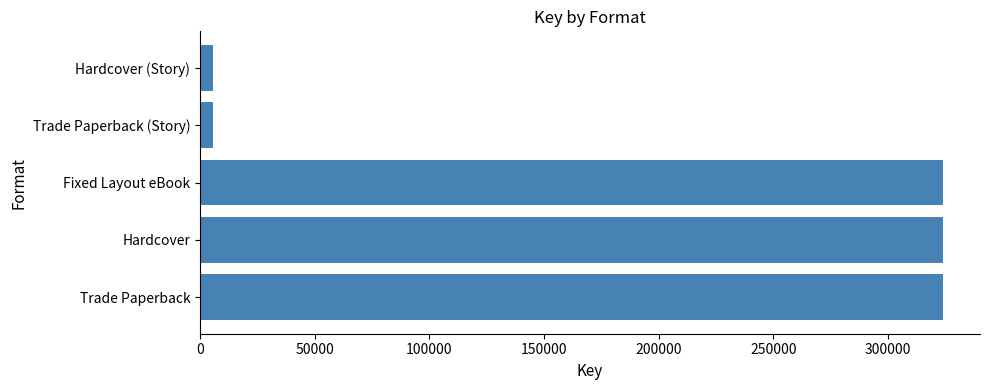

Between Trade Paperback and Trade Paperback (Story), which is larger?

Trade Paperback